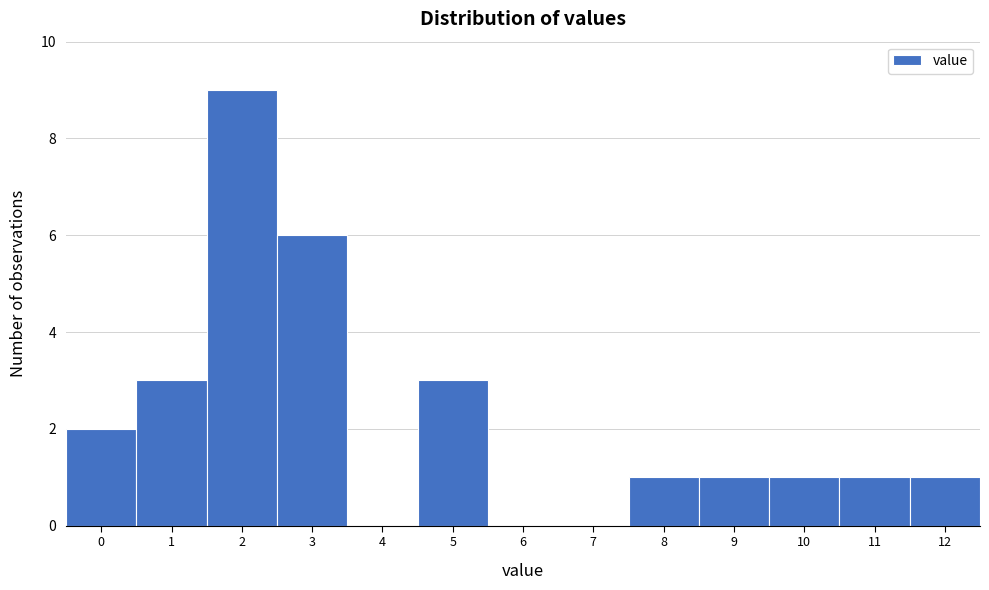

Reading left to right, what are all the values shown in this chart?

0=2	1=3	2=9	3=6	4=0	5=3	6=0	7=0	8=1	9=1	10=1	11=1	12=1